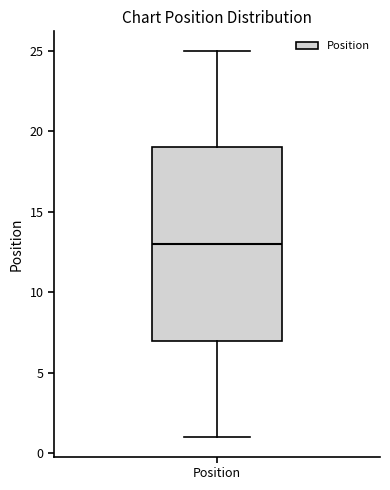

Where does the upper whisker of the box for Position end on the y-axis? The values are not printed on the chart, so give them approximately, as read against the axis.

25